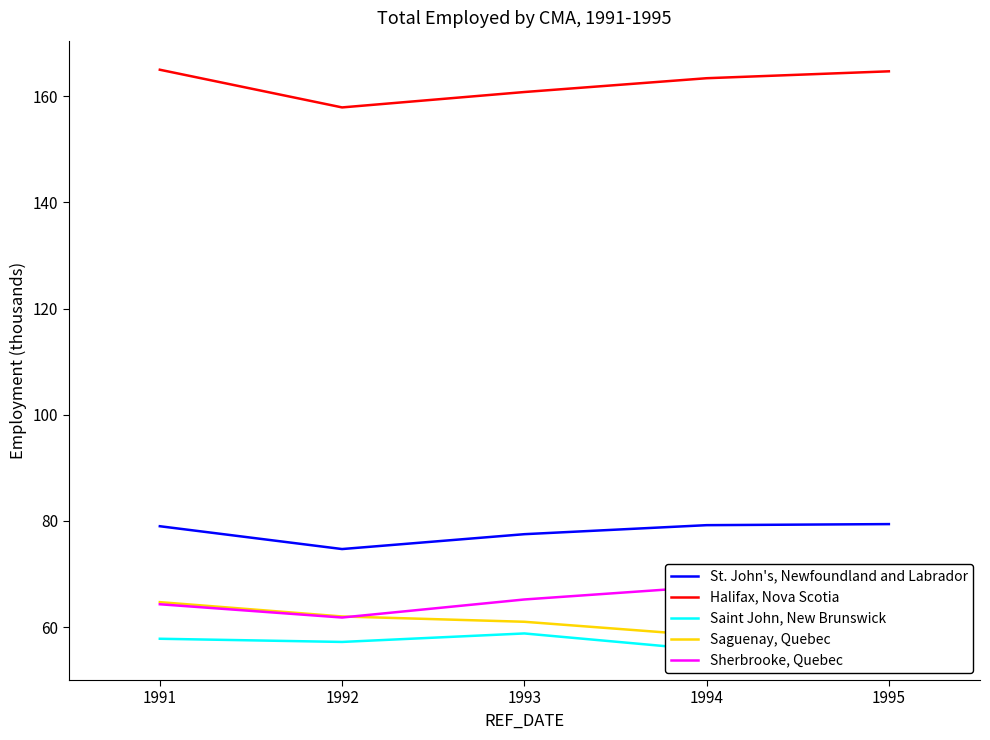

What is the approximate value of St. John's, Newfoundland and Labrador at 1991?

79.0